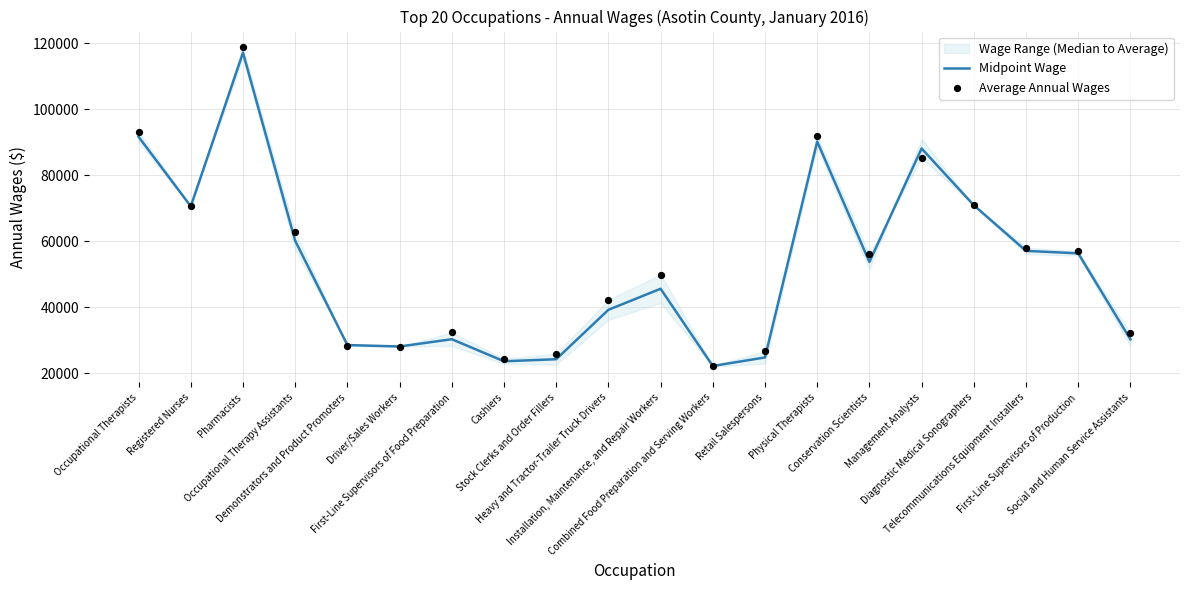

Is the value of Average Annual Wages at Social and Human Service Assistants greater than the value of Midpoint Wage at Retail Salespersons?

Yes